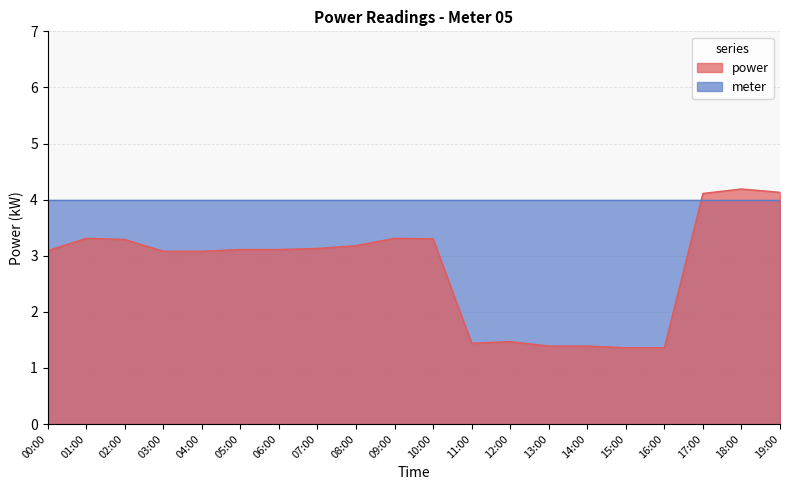

What is the difference between the second highest and minimum values?

2.8